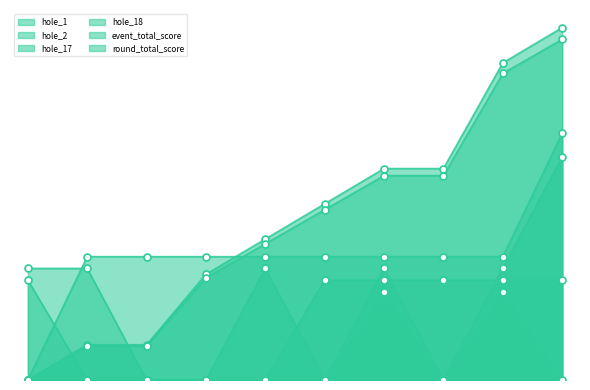

Reading right to left, list all the values displayed in this chart.

hole_1: 10=0.0	9=1.5	8=0.0	7=1.5	6=0.0	5=0.0	4=0.0	3=0.0	2=0.0	1=0.0
hole_2: 10=1.7	9=1.7	8=1.7	7=1.7	6=1.7	5=0.0	4=0.0	3=0.0	2=0.0	1=1.7
hole_17: 10=3.8	9=1.9	8=0.0	7=1.9	6=0.0	5=1.9	4=0.0	3=0.0	2=1.9	1=1.9
hole_18: 10=4.2	9=2.1	8=2.1	7=2.1	6=2.1	5=2.1	4=2.1	3=2.1	2=2.1	1=0.0
event_total_score: 10=6.0	9=5.4	8=3.6	7=3.6	6=3.0	5=2.4	4=1.8	3=0.6	2=0.6	1=0.0
round_total_score: 10=6.0	9=5.4	8=3.6	7=3.6	6=3.0	5=2.4	4=1.8	3=0.6	2=0.6	1=0.0